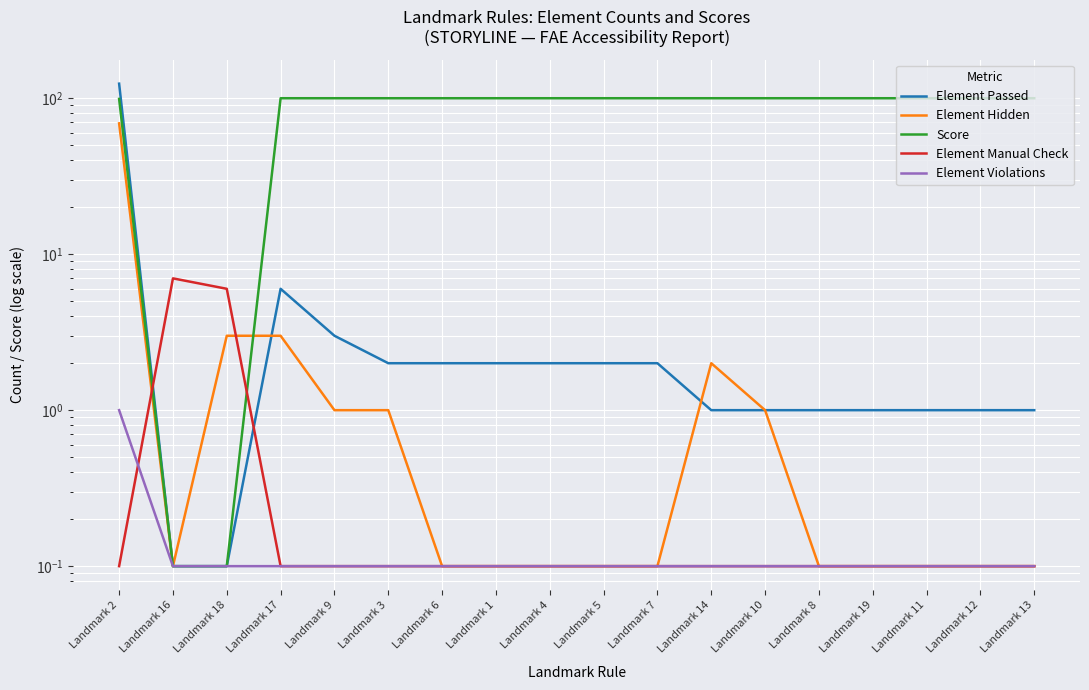

After their last crossing, which series has the higher values: Element Violations or Element Manual Check?

Element Manual Check